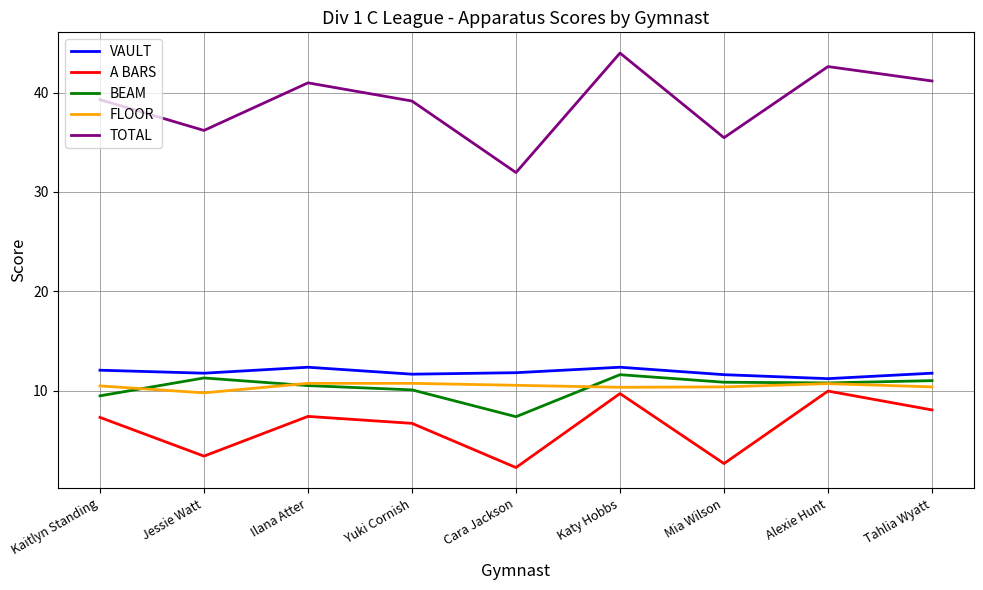

True or false: A BARS and BEAM intersect in this chart.

False